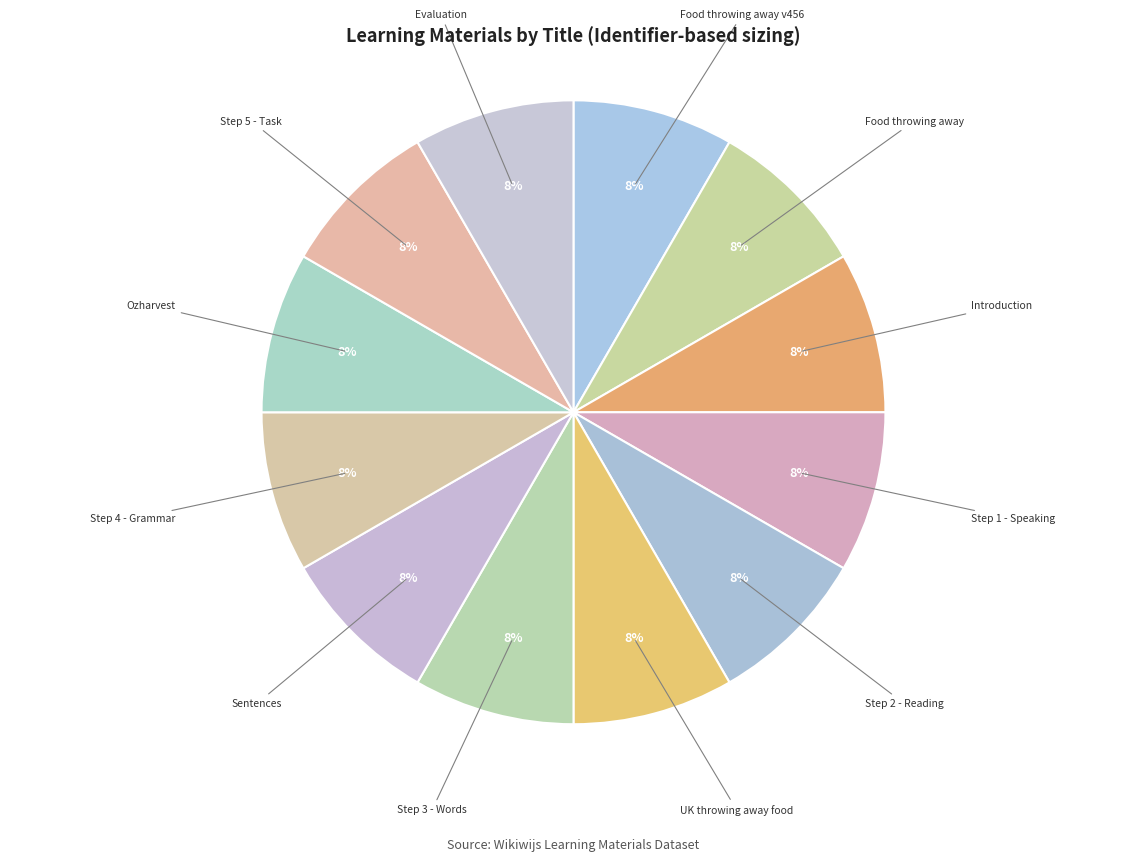

To the nearest percent, what is the average slice percentage?

8%